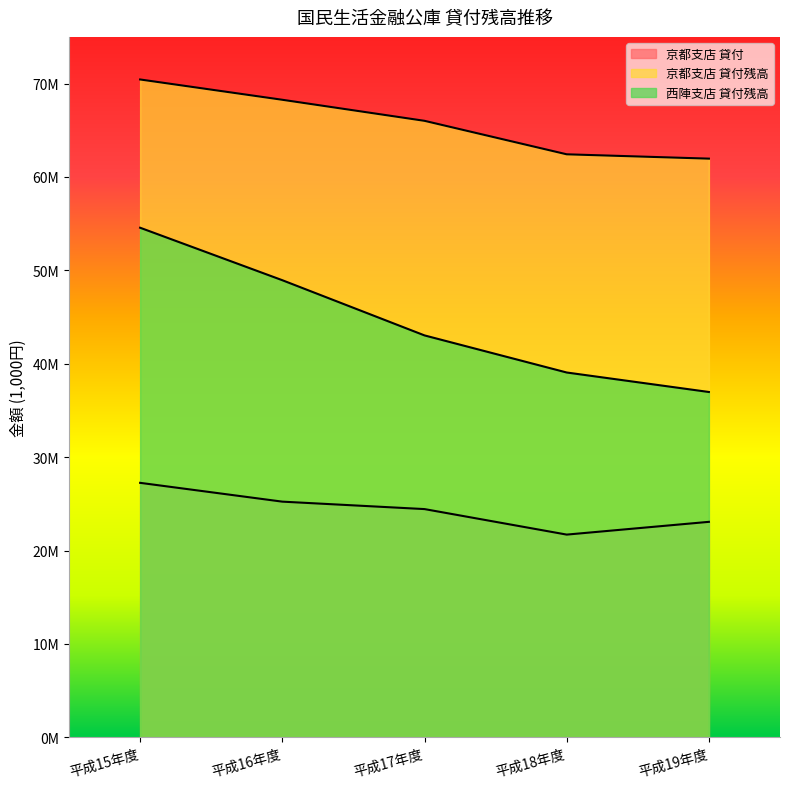

Is it true that 西陣支店 貸付残高 equals 43038139 at 平成17年度?

True